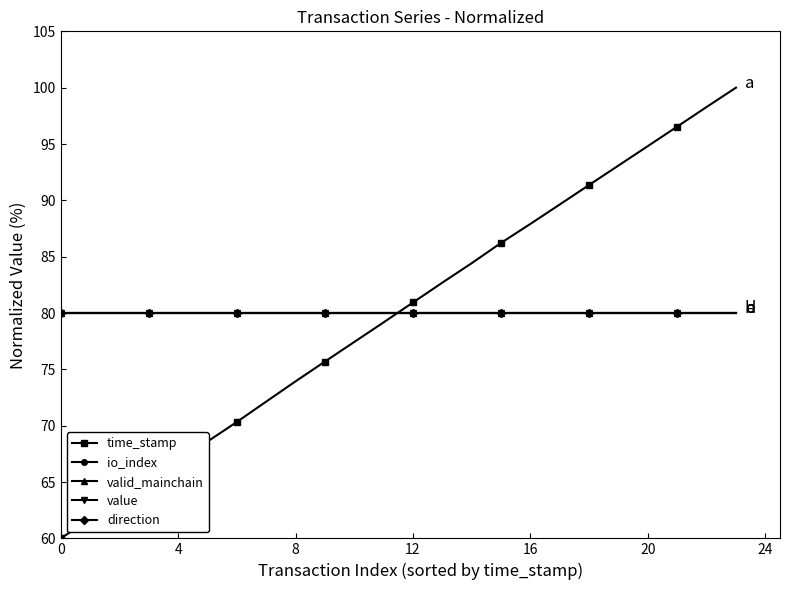

Does the chart have visible grid lines?

No